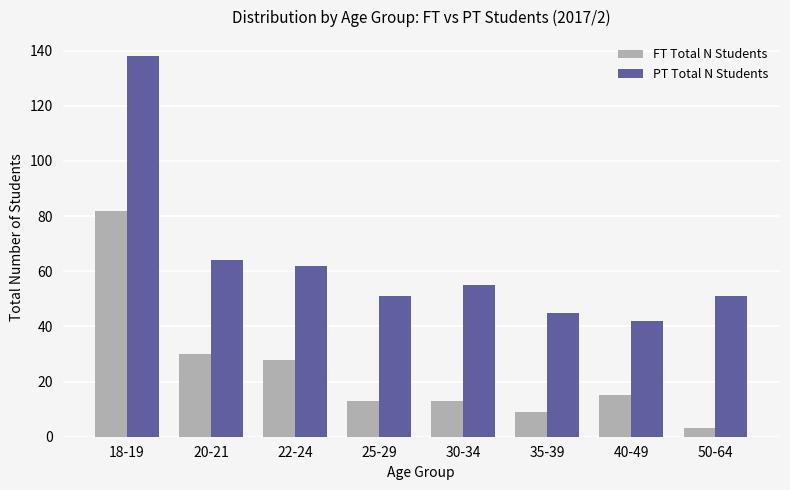

What is the smallest value displayed?

3